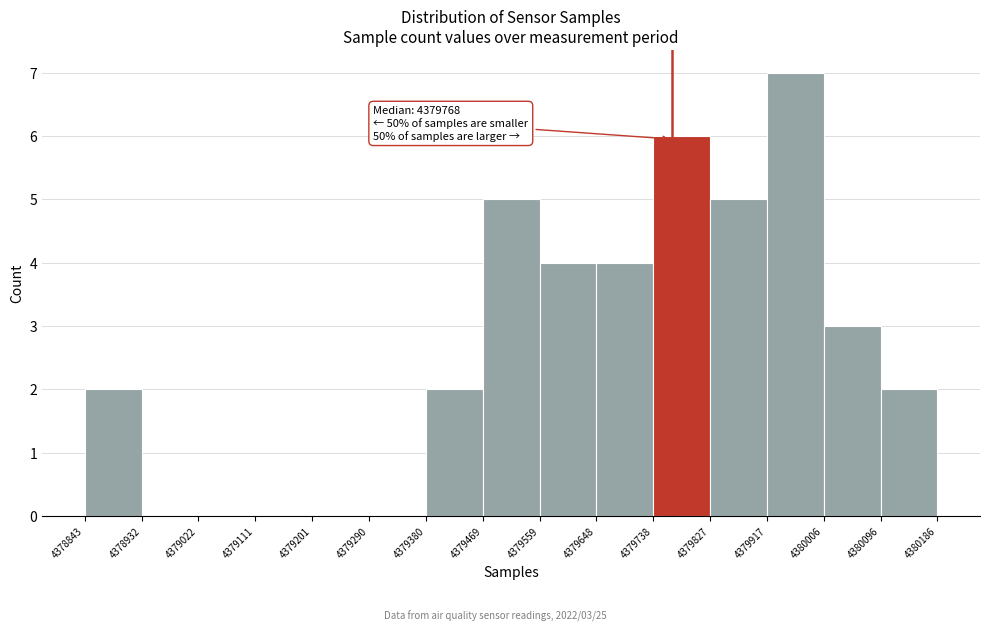

Which range on the x-axis has the tallest bar?

4379917 to 4380006